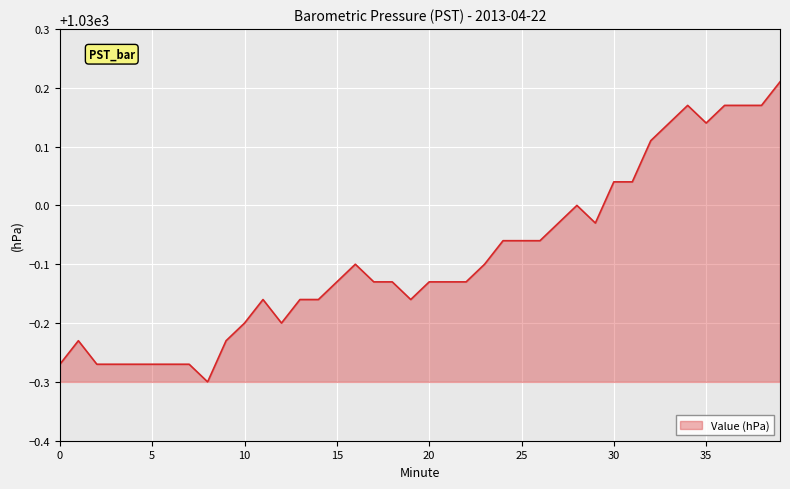

What is the difference between the maximum and minimum values?

0.5